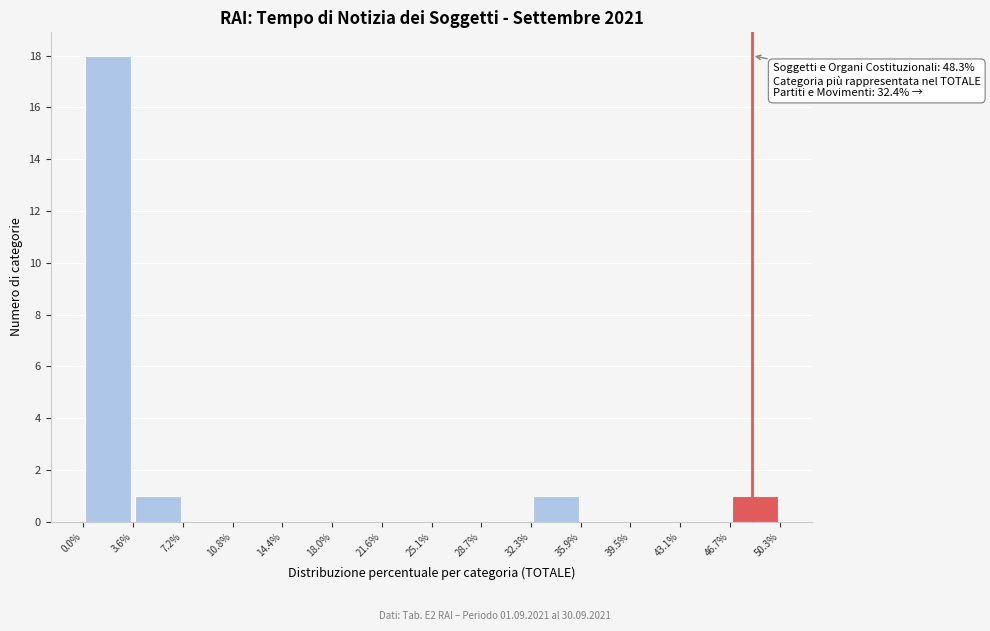

Which range on the x-axis has the tallest bar?

0.0% to 3.6%